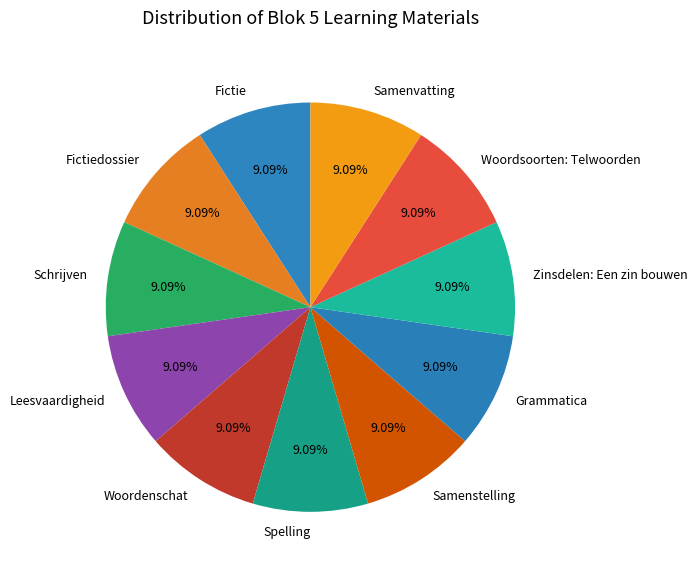

How many segments does this pie chart have?

11